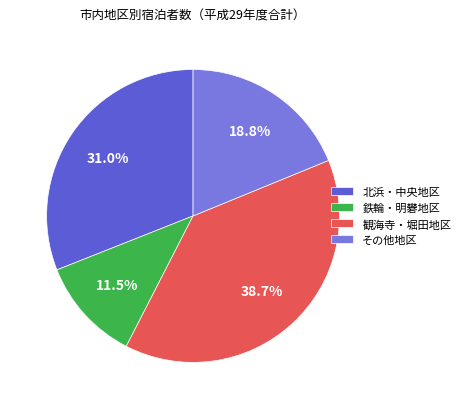

Between 鉄輪・明礬地区 and 観海寺・堀田地区, which is larger?

観海寺・堀田地区